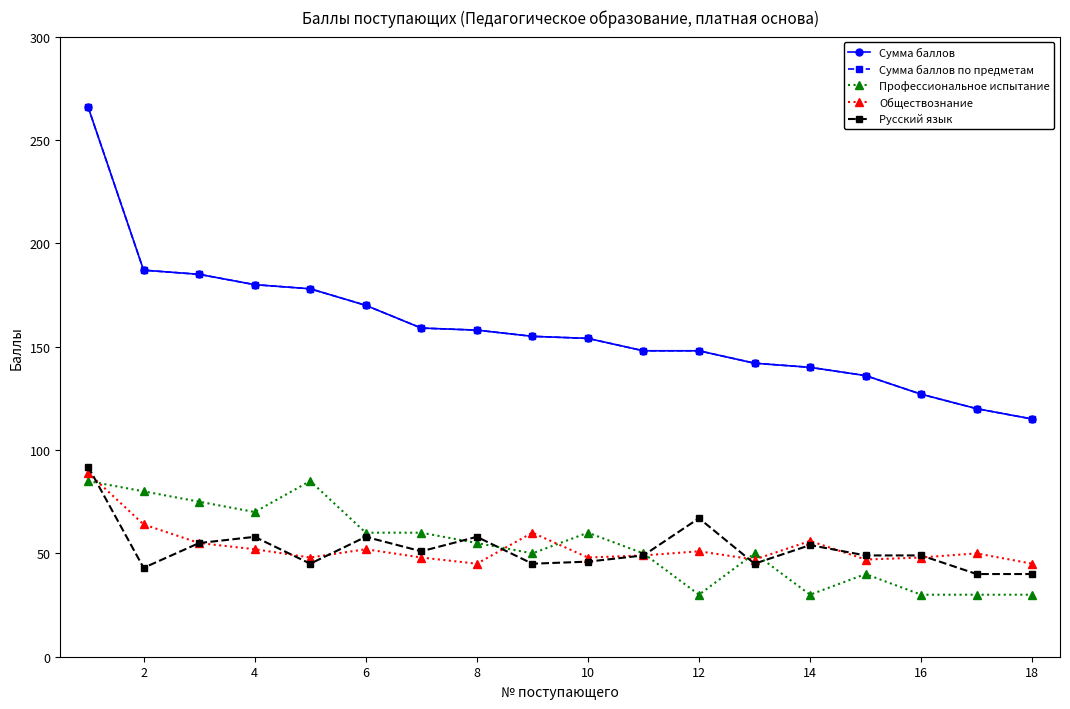

True or false: Профессиональное испытание and Сумма баллов cross at least once.

False